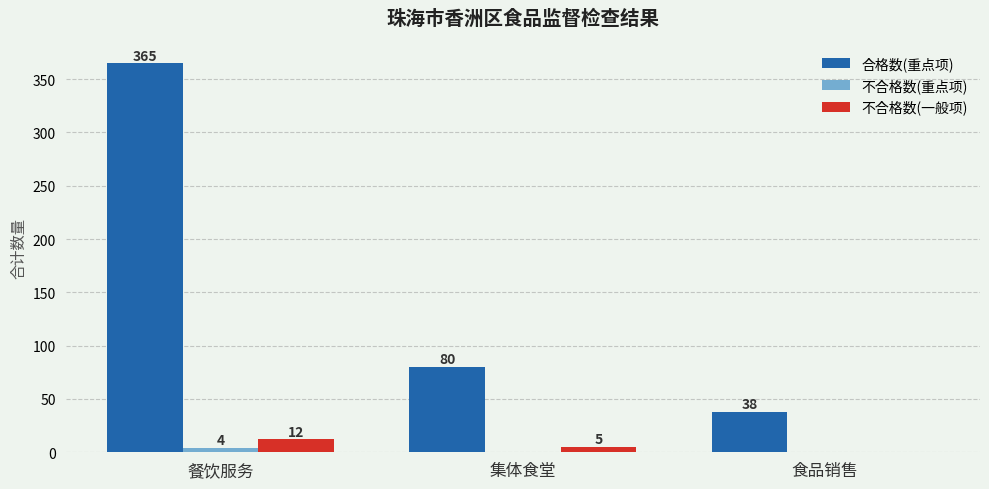

Which series has the largest total across all categories?

合格数(重点项)